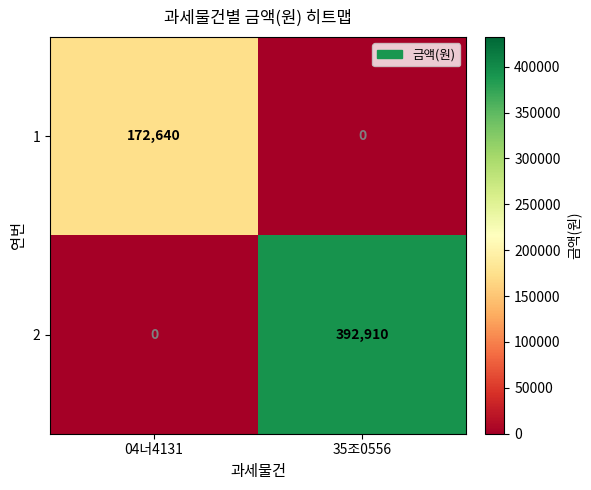

Which series has the largest total across all categories?

2